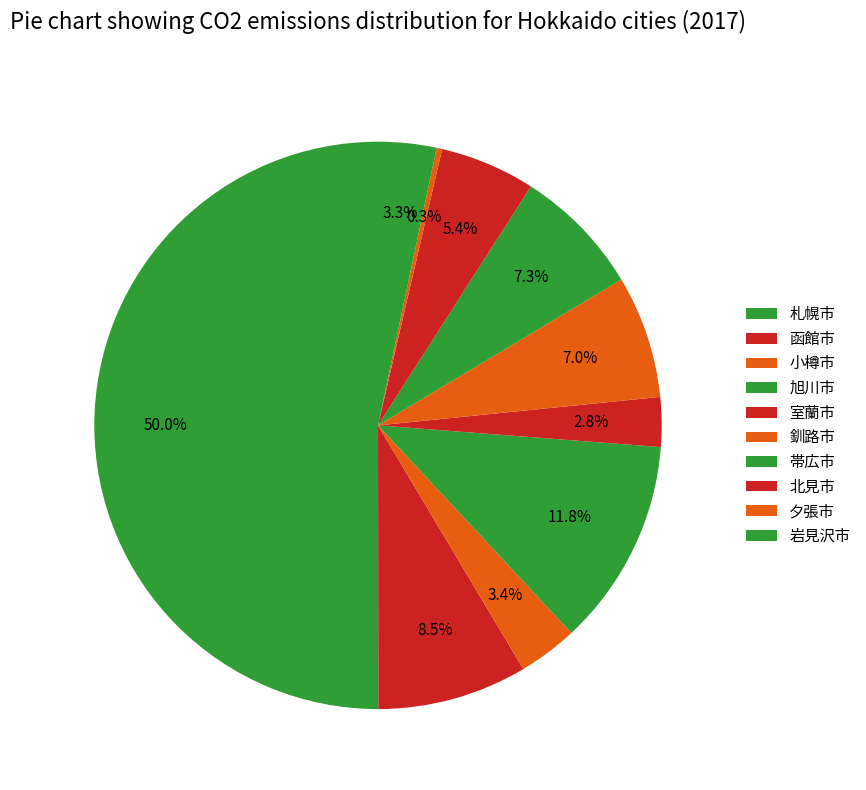

Which slice represents more than half of the pie?

札幌市